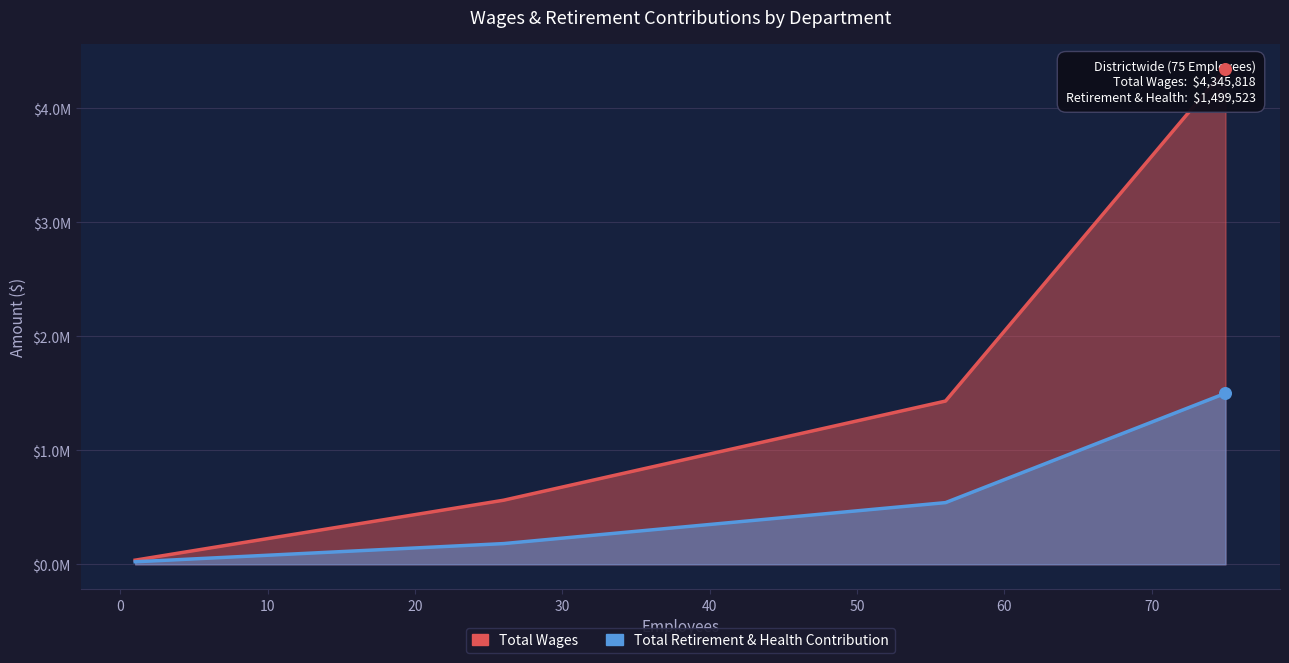

Which series contains the lowest Y value?

Total Retirement & Health Contribution